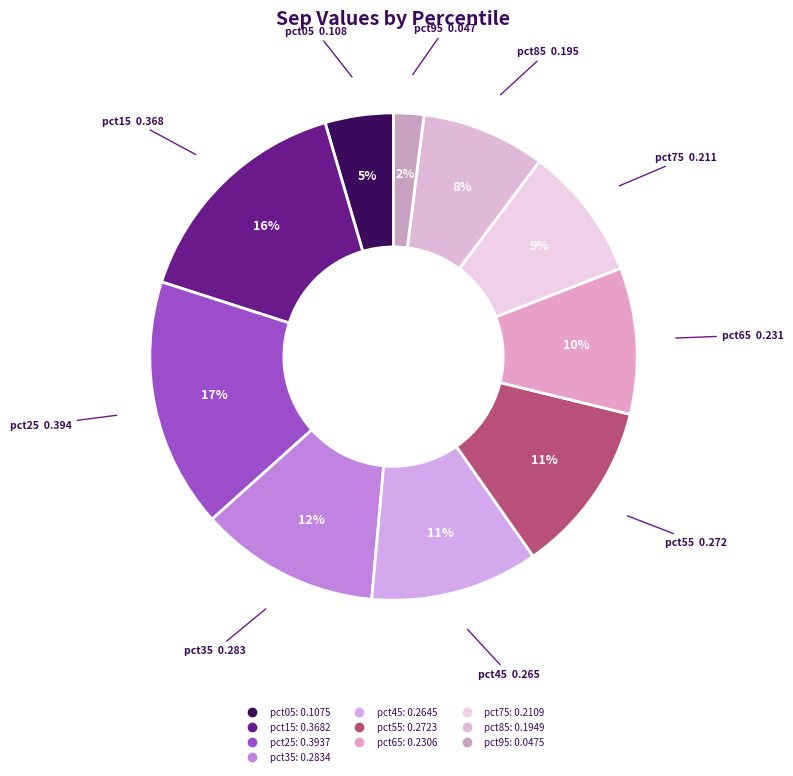

How many slices are in this pie chart?

10